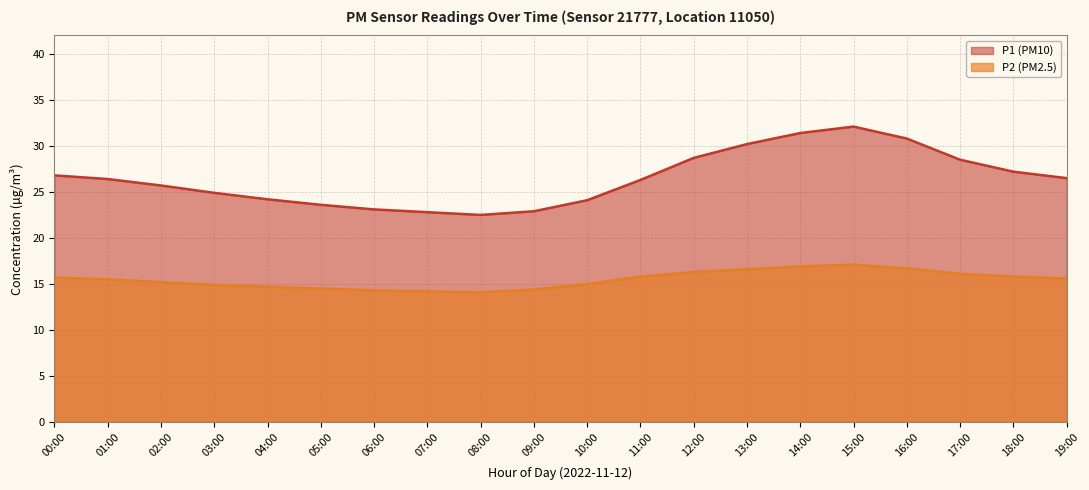

In P1 (PM10), how many points are lower than both neighbors (excluding endpoints)?

1